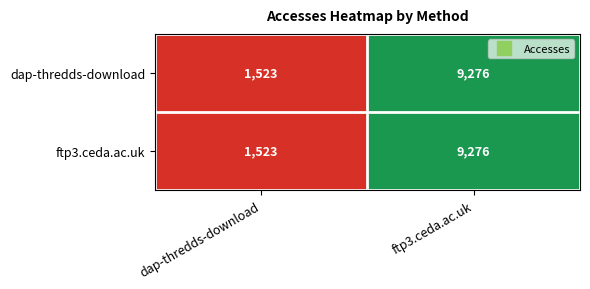

Reading right to left, what are all the values shown in this chart?

dap-thredds-download: 9276	1523
ftp3.ceda.ac.uk: 9276	1523